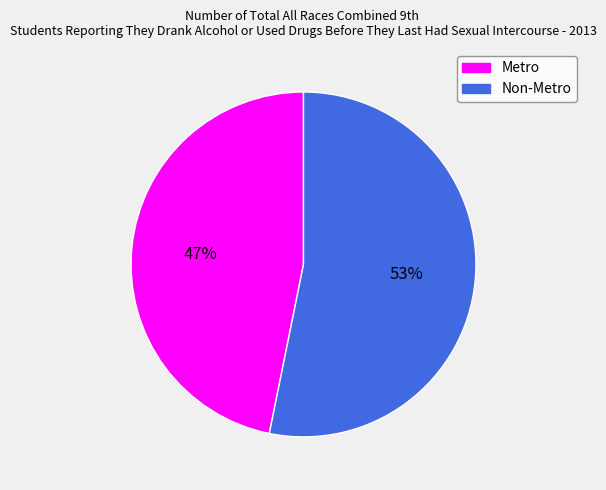

Which slice is the largest?

Non-Metro